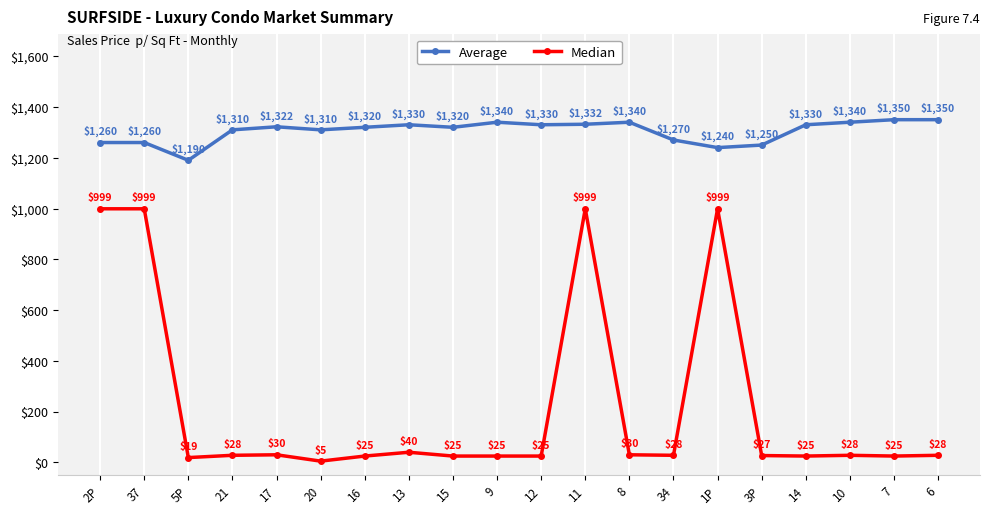

What is the minimum value shown in the chart?

5